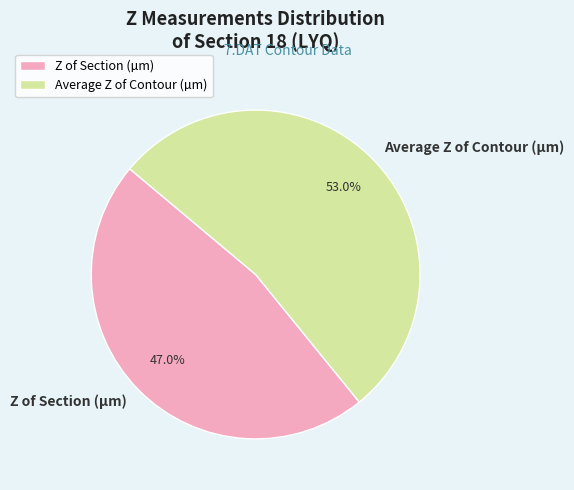

The Average Z of Contour (µm) slice represents 61% of the pie. True or false?

False